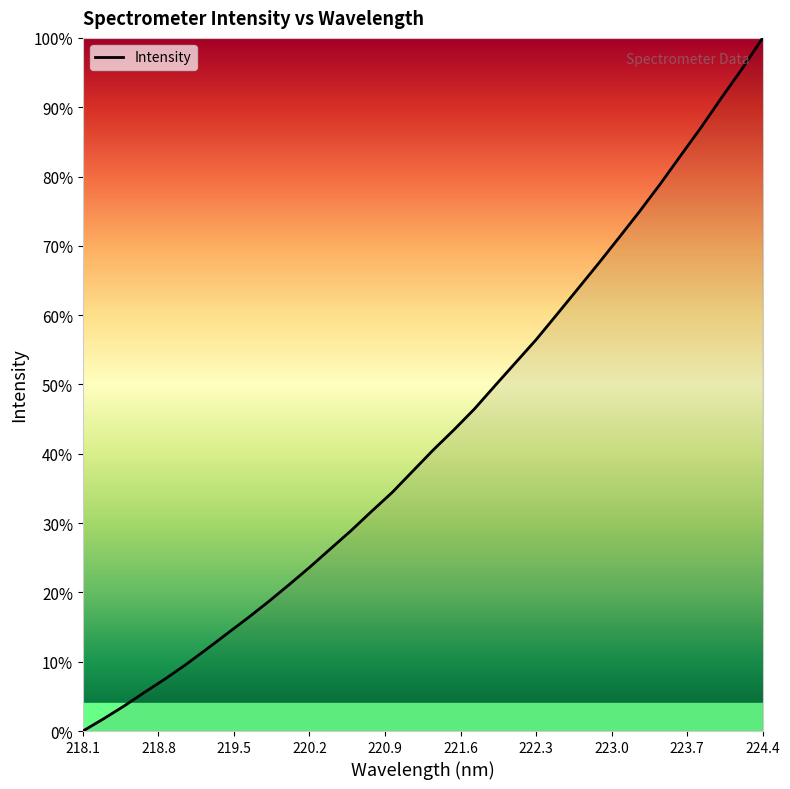

What is the difference between the maximum and minimum values?

100.0